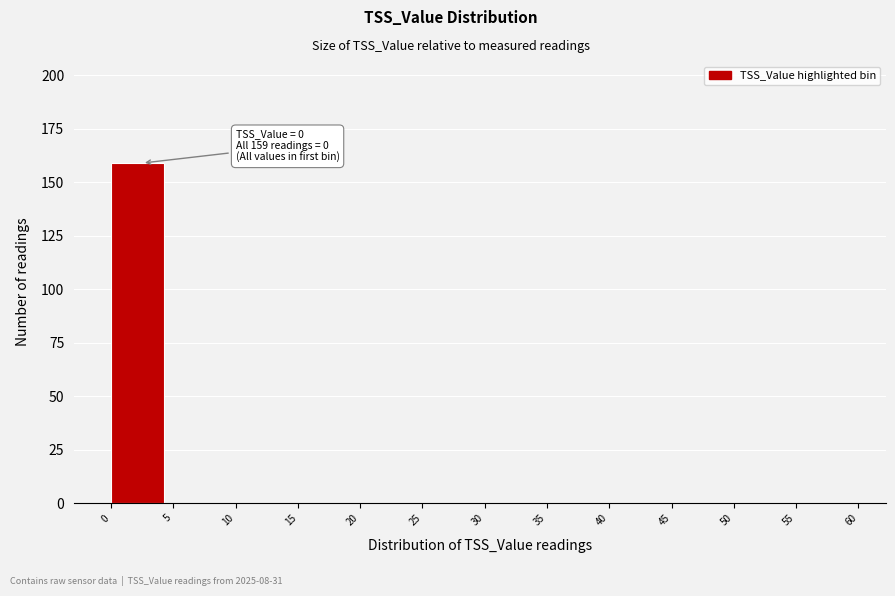

Over which range of the x-axis is the bar tallest?

0 to 5